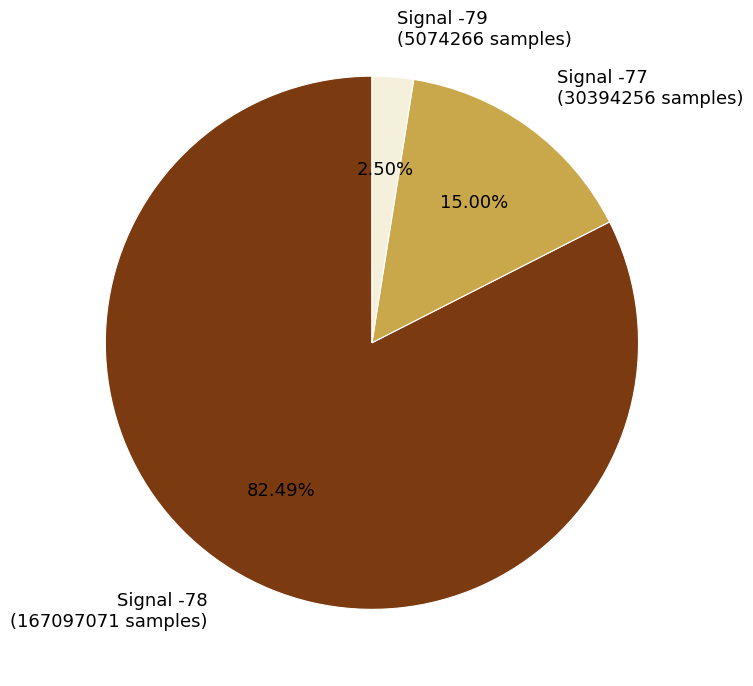

Which has a higher value, Signal -77 (30394256 samples) or Signal -79 (5074266 samples)?

Signal -77 (30394256 samples)